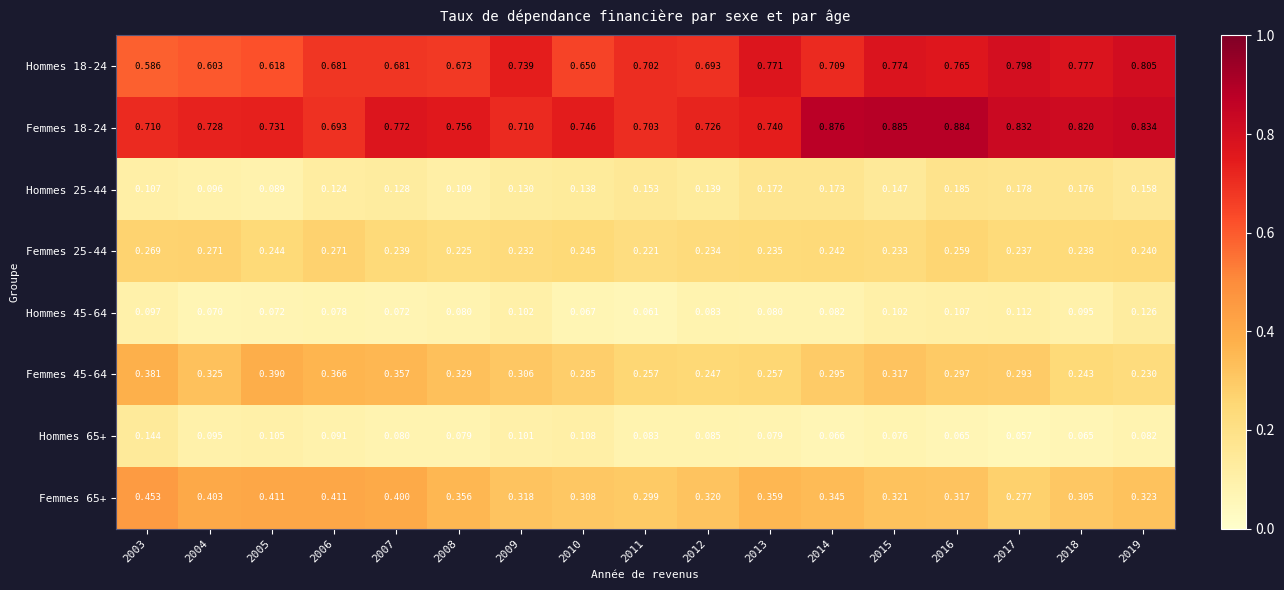

Is the value of Femmes 25-44 at 2013 greater than the value of Femmes 45-64 at 2009?

No